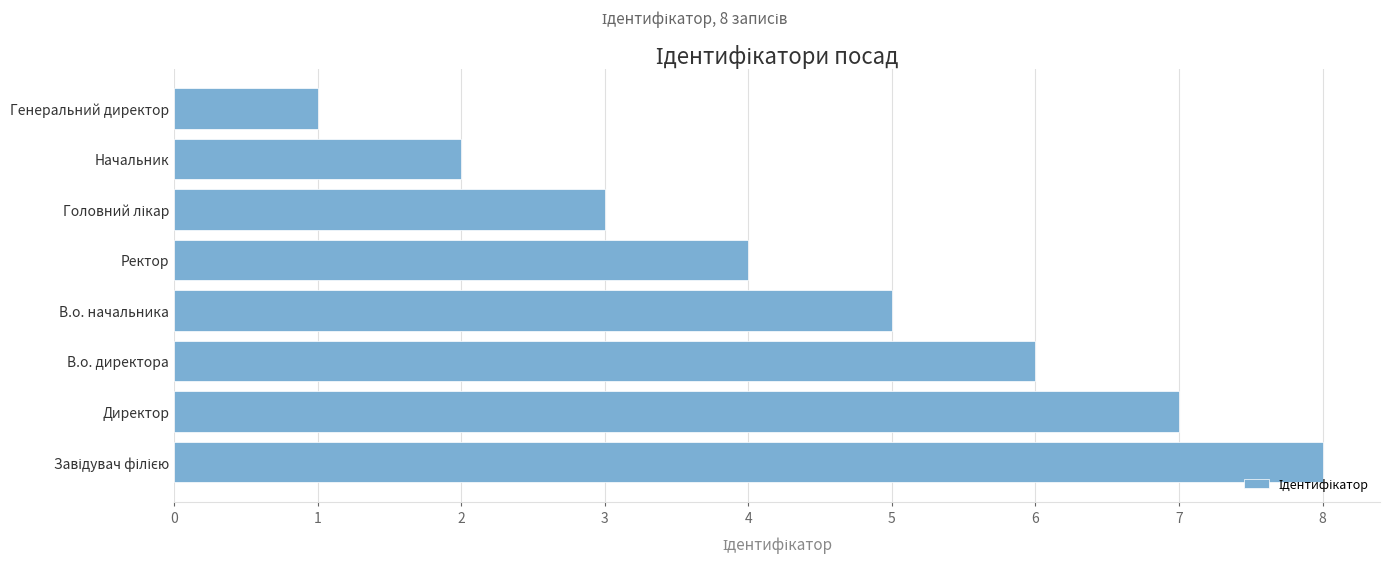

What is the smallest value displayed?

1